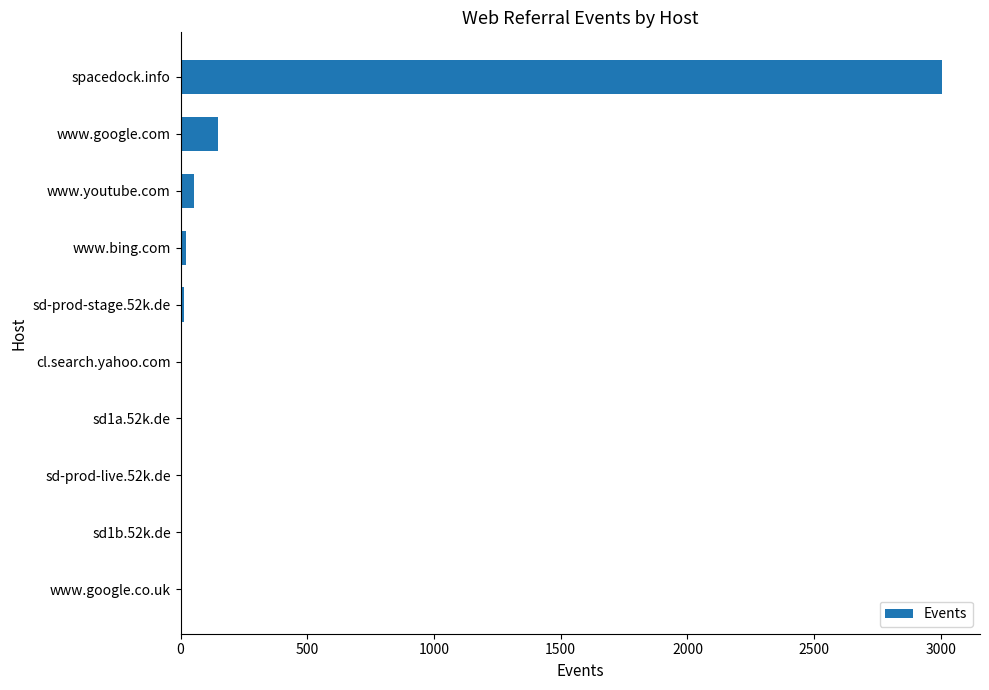

Where is the data nearest to the value 1503?

www.google.com